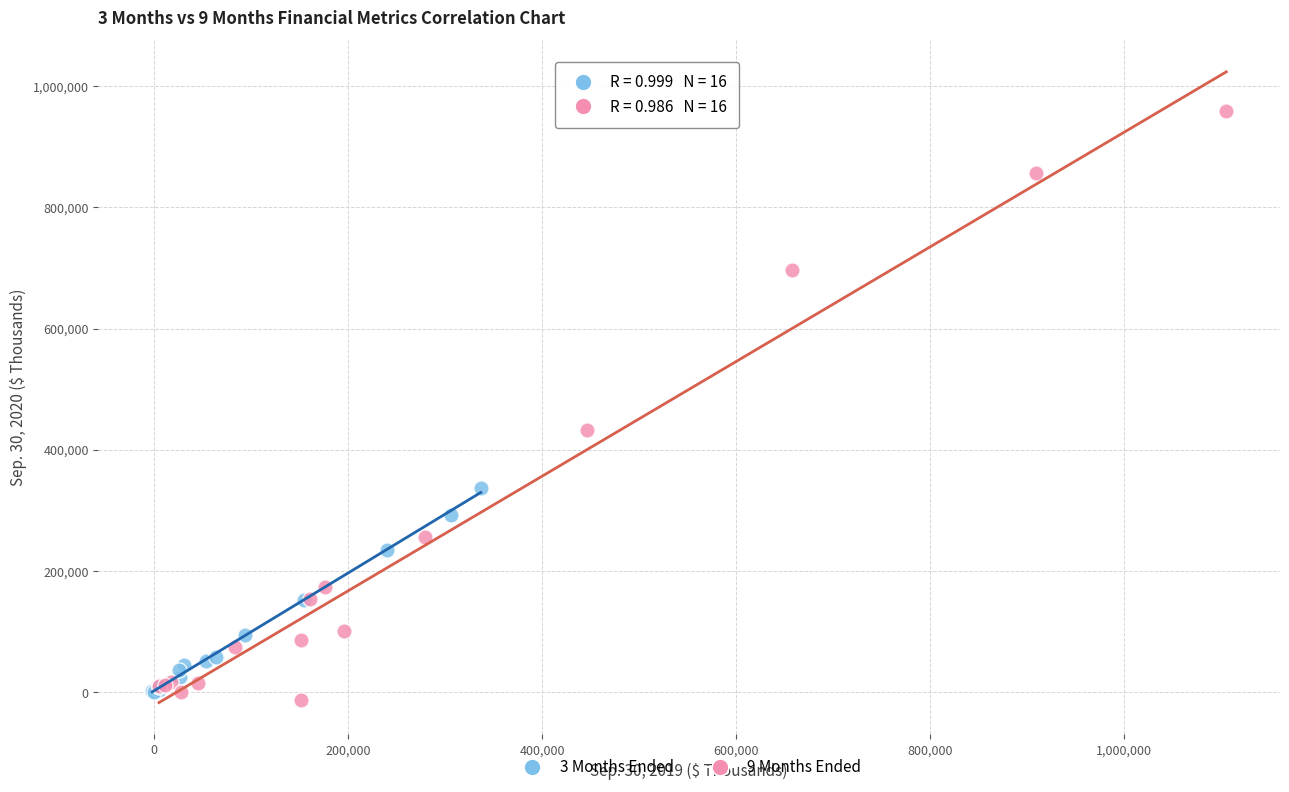

Which series reaches the maximum Y coordinate?

9 Months Ended